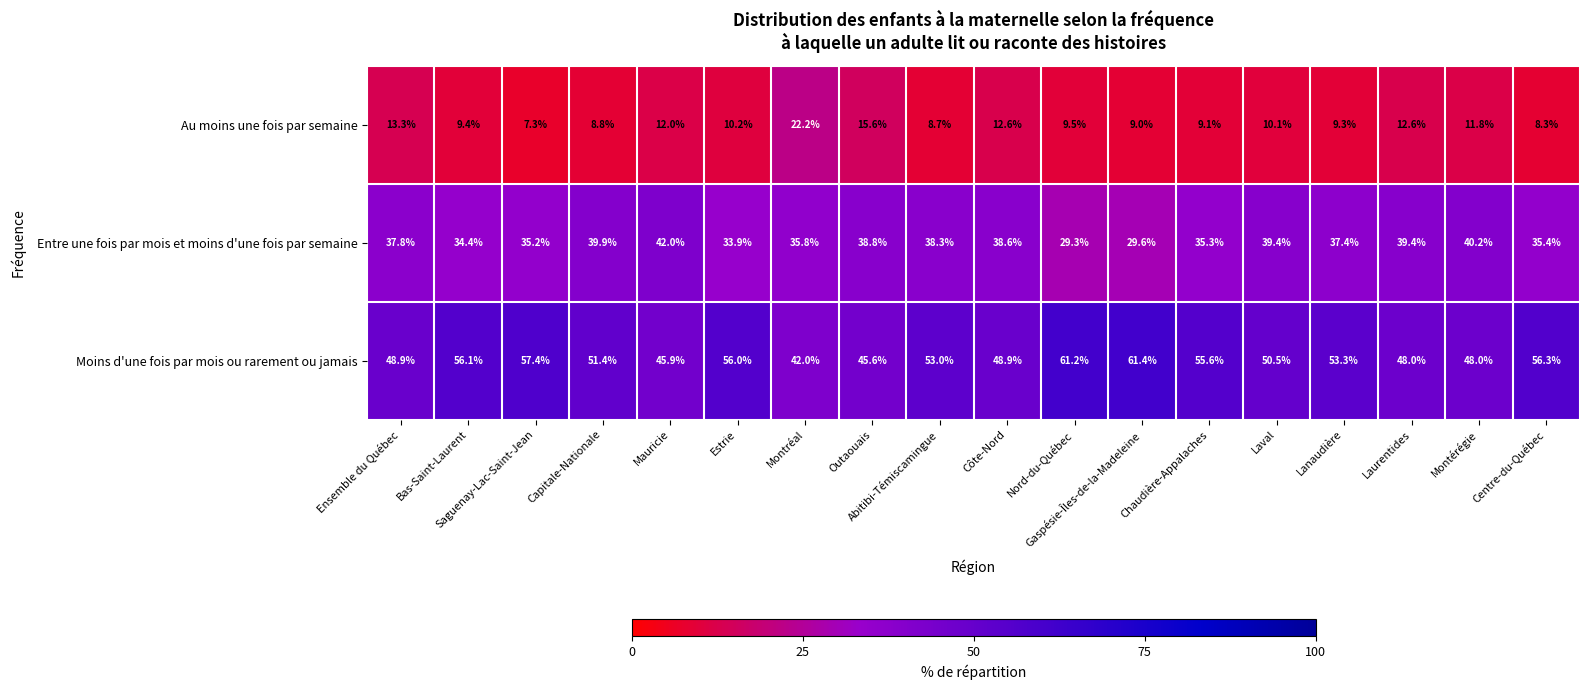

Rank the series by their average value, from highest to lowest.

Moins d'une fois par mois ou rarement ou jamais, Entre une fois par mois et moins d'une fois par semaine, Au moins une fois par semaine